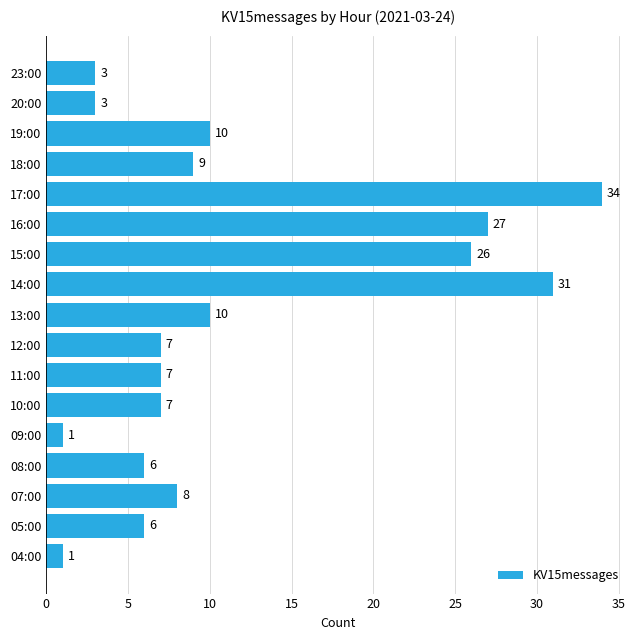

How many data points are less than 7?

6